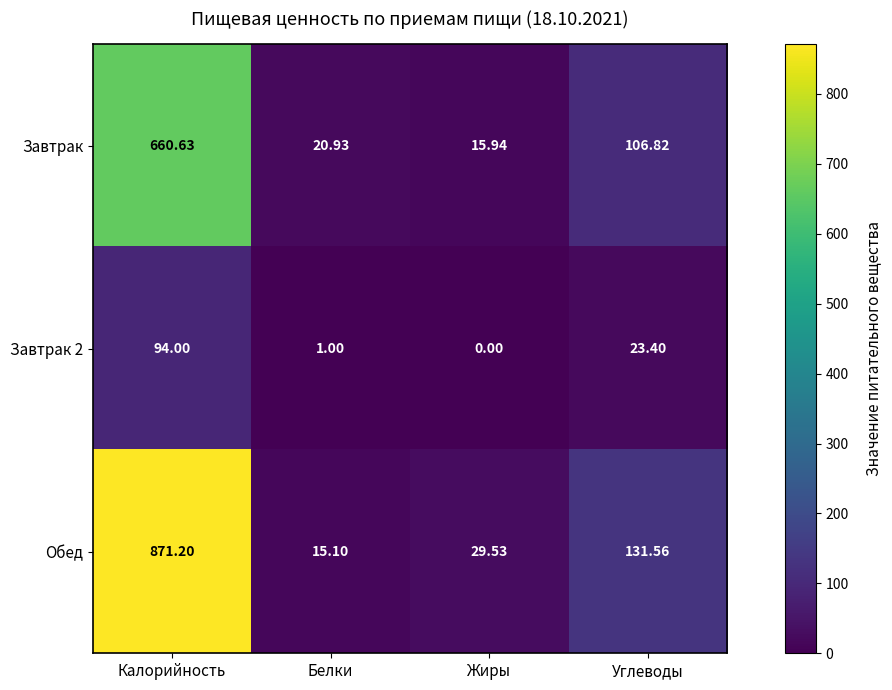

Which series has the largest total across all categories?

Обед